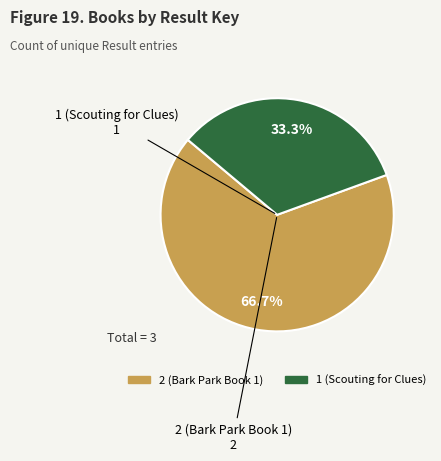

Does any single category account for the majority?

Yes